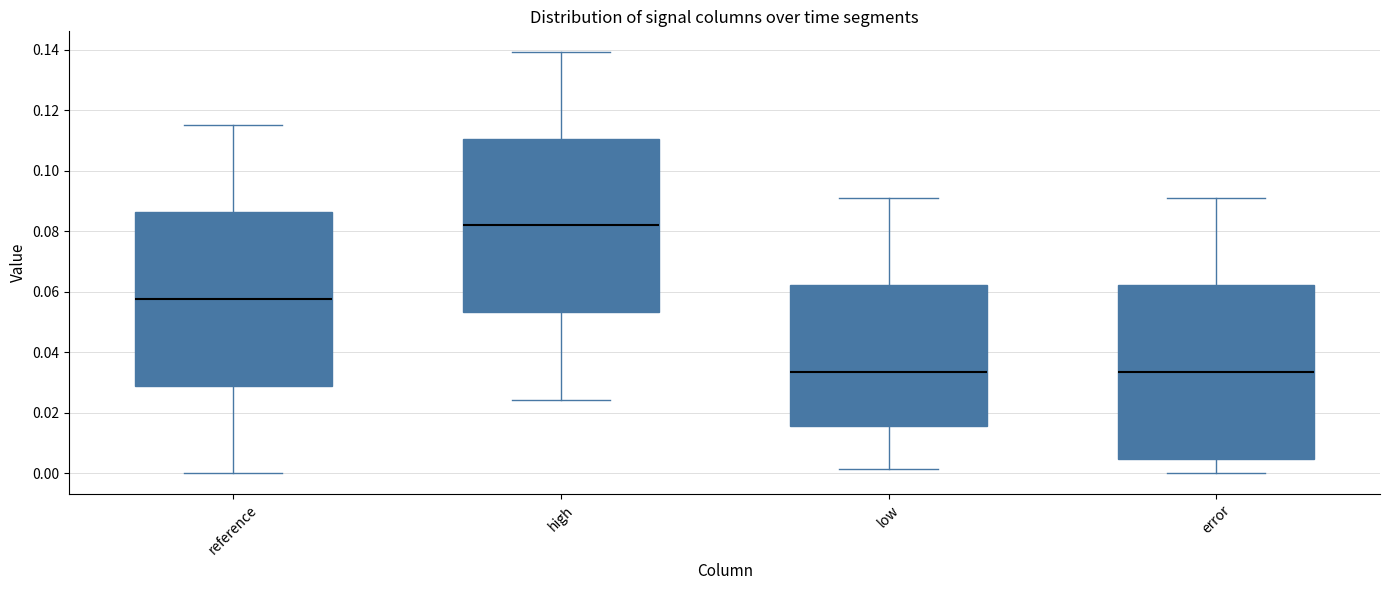

Which box's median line is the highest?

high